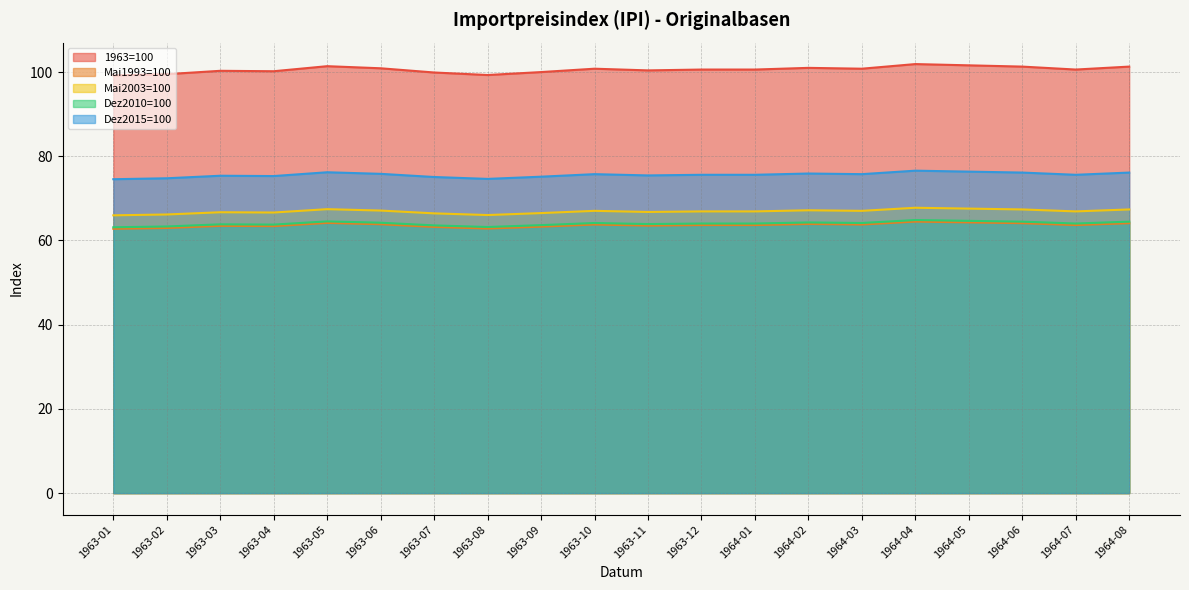

What is the difference between the maximum and second lowest values in the Dez2010=100 series?

1.7